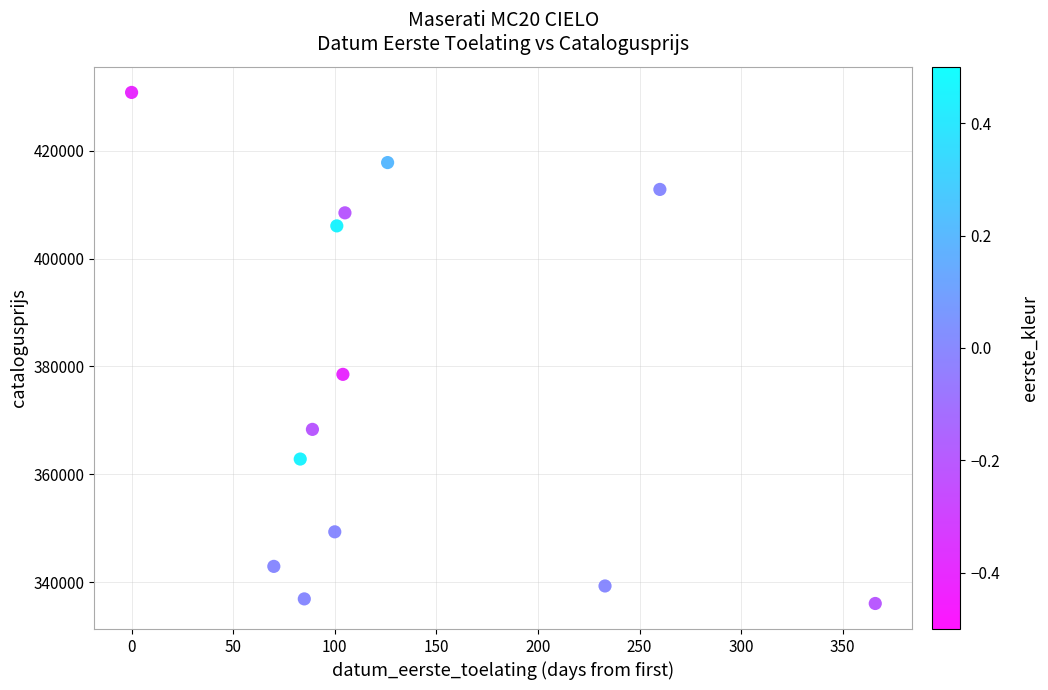

What is the range of X values (max minus min)?

366